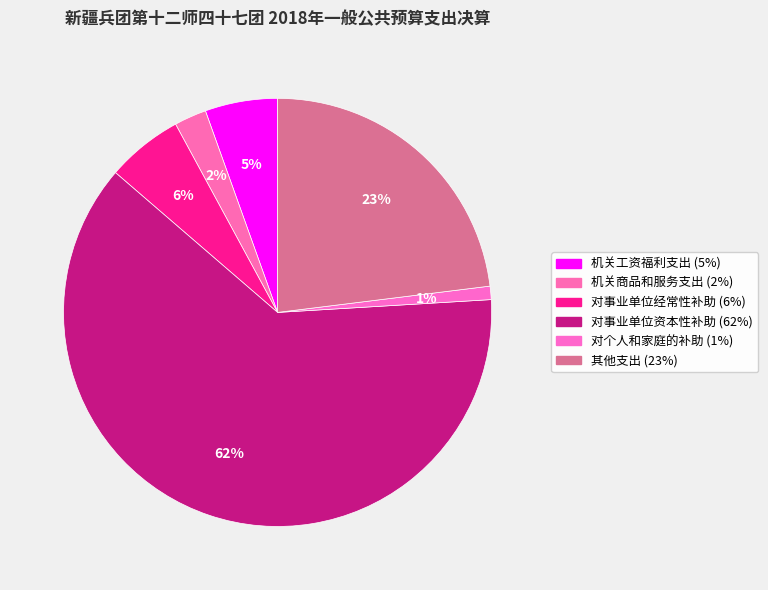

The 其他支出 slice represents 23% of the pie. True or false?

True